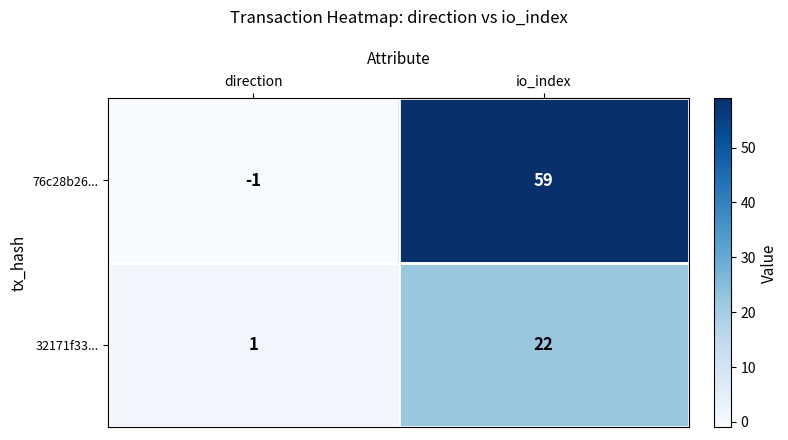

The 76c28b26... series shows 59 at io_index. True or false?

True